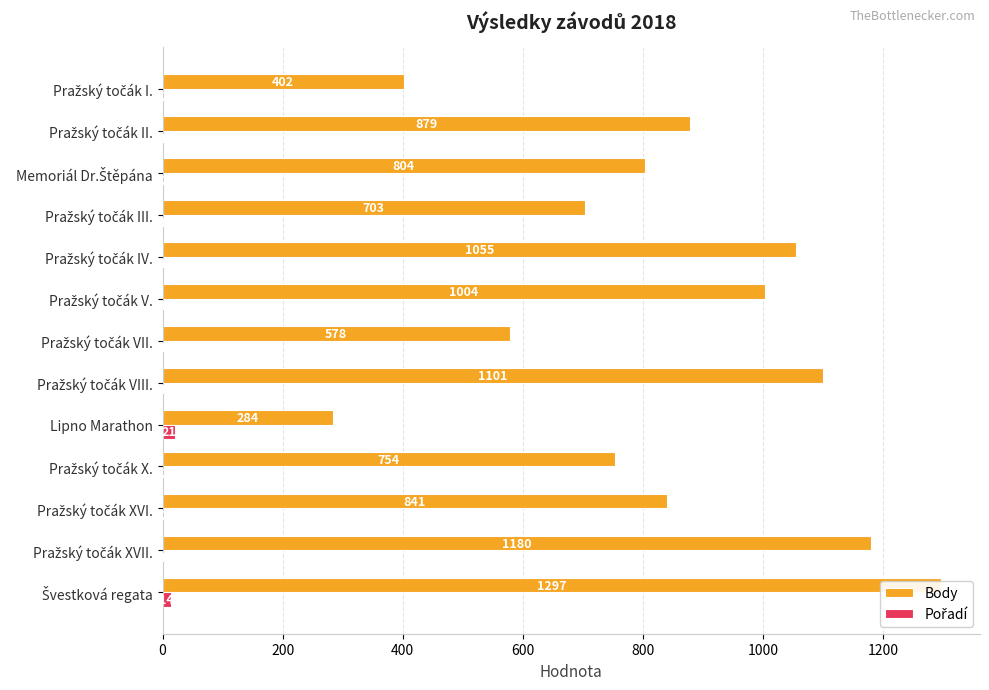

Between Lipno Marathon and Pražský točák IV., which series saw the biggest shift?

Body